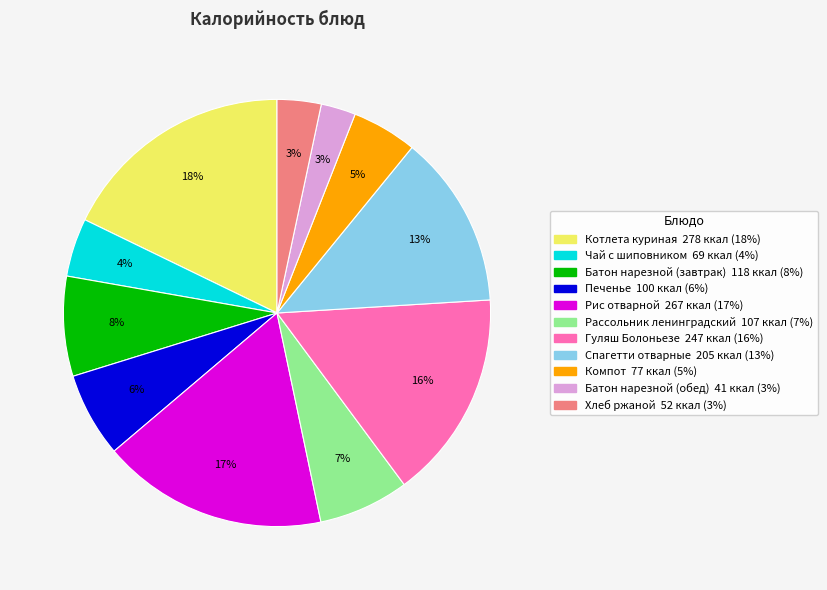

Is there any slice that represents more than half of the pie?

No